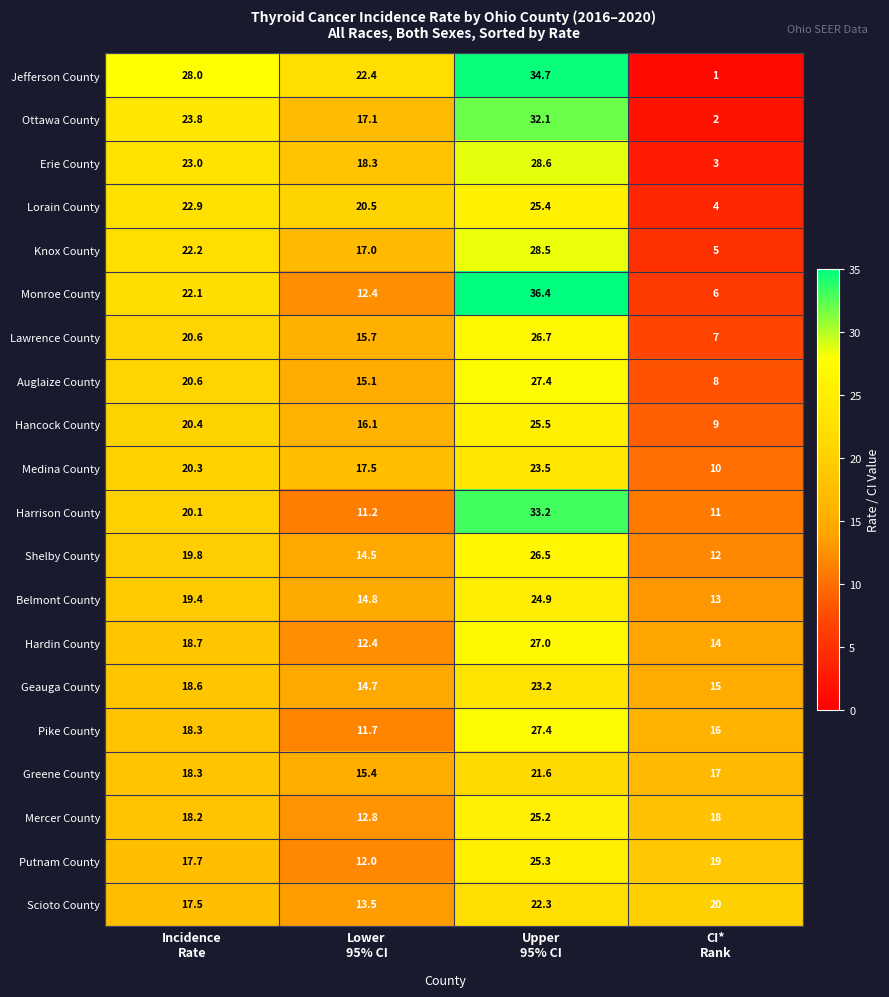

At how many categories does at least one series exceed 25?

2